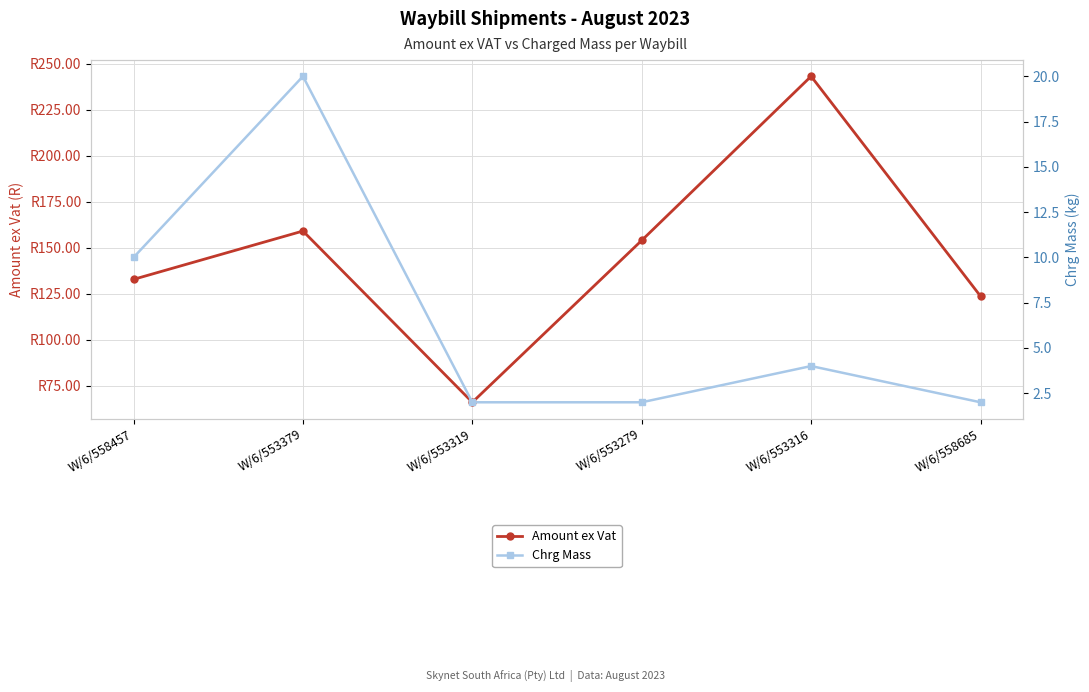

The Amount ex Vat series shows 398.5 at W/6/553316. True or false?

False